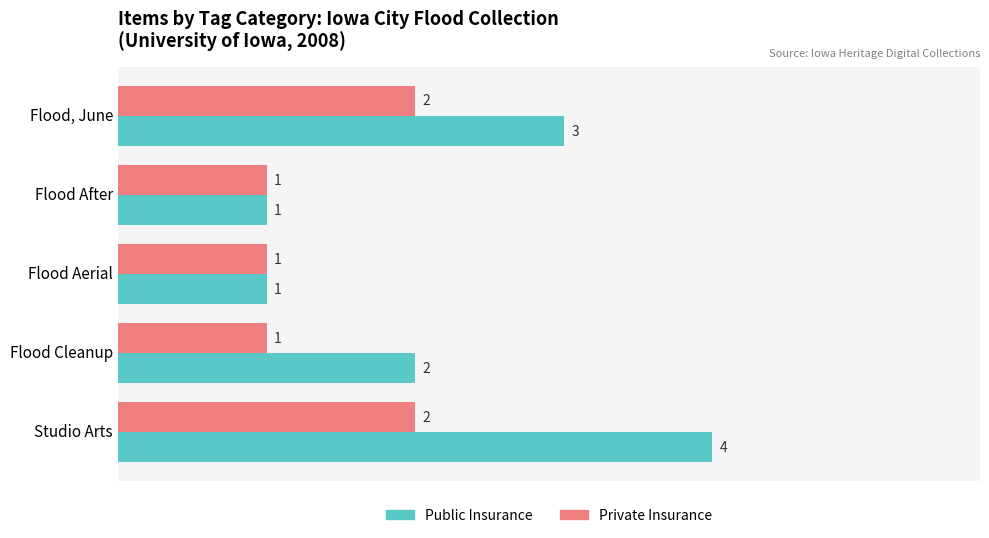

Rank the series at Flood Cleanup from lowest to highest value.

Private Insurance, Public Insurance